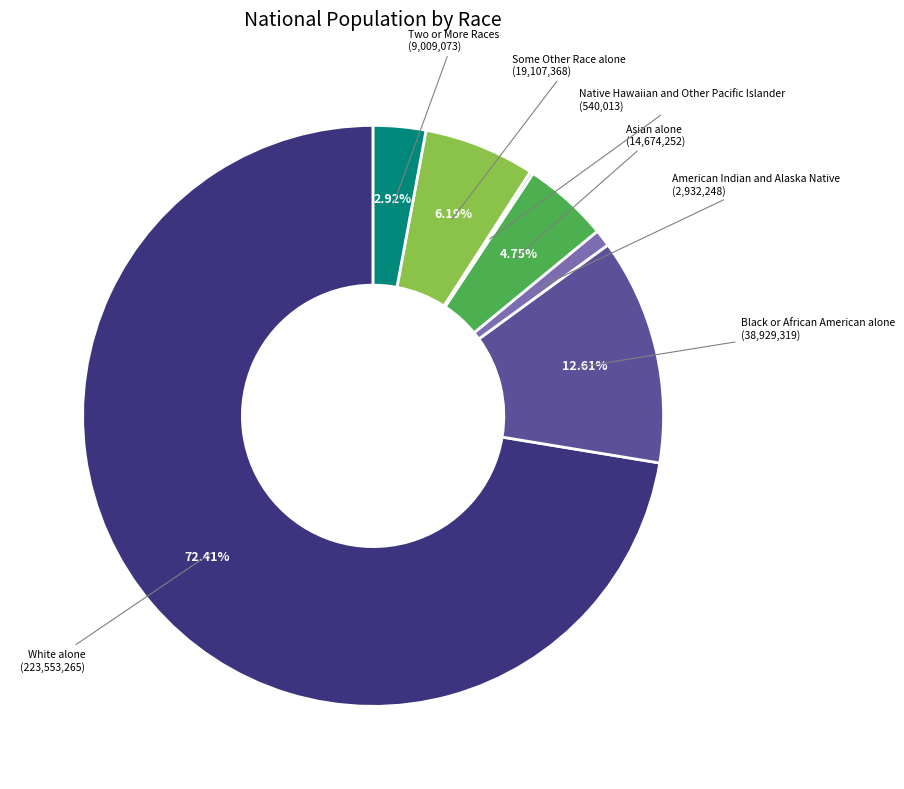

Is there a majority slice in this chart?

Yes